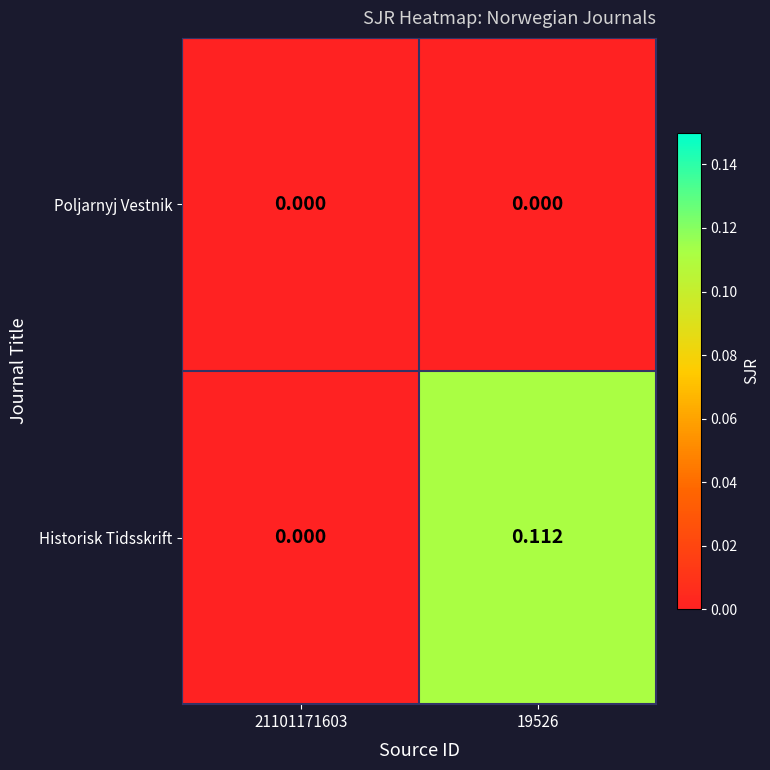

List the series in order of their overall mean, lowest first.

Poljarnyj Vestnik, Historisk Tidsskrift